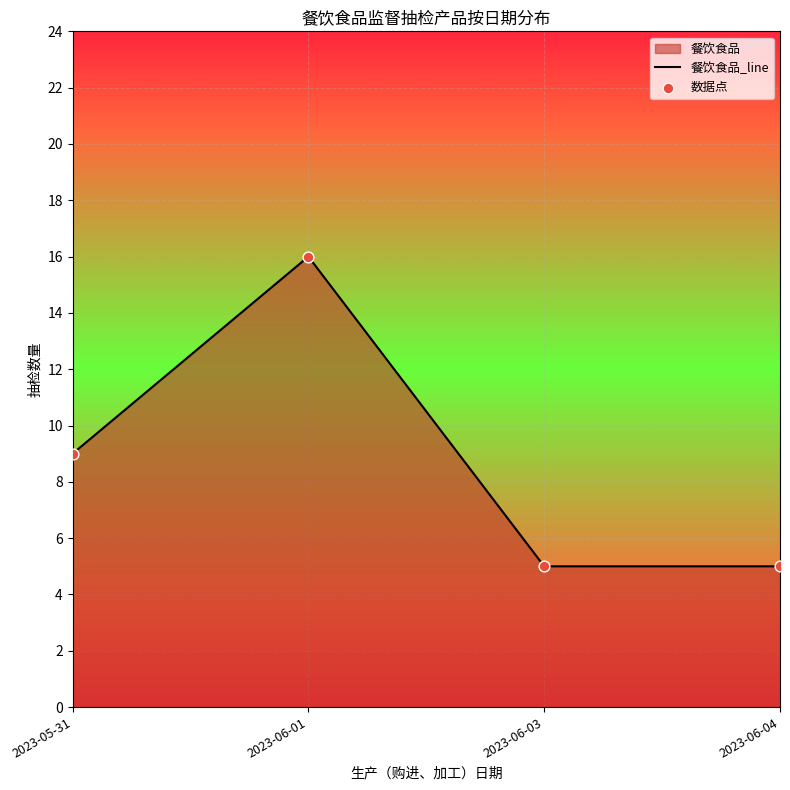

Which series has the largest total across all categories?

餐饮食品_line